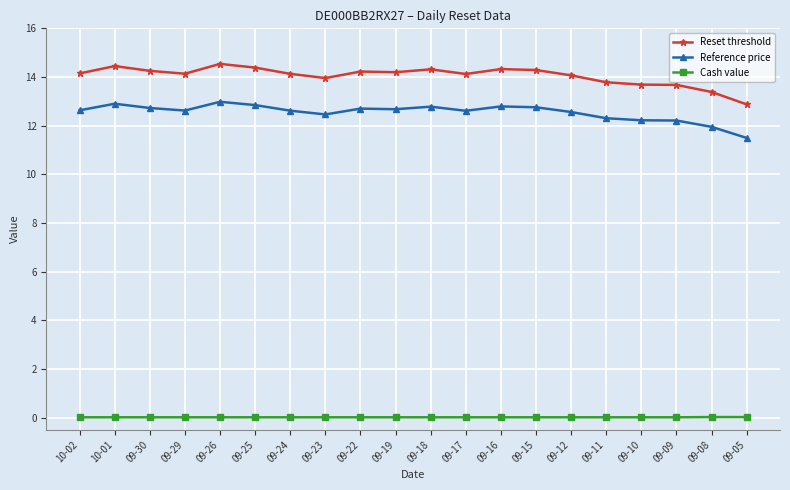

What is the difference between the second highest and second lowest values in the Reset threshold series?

1.1